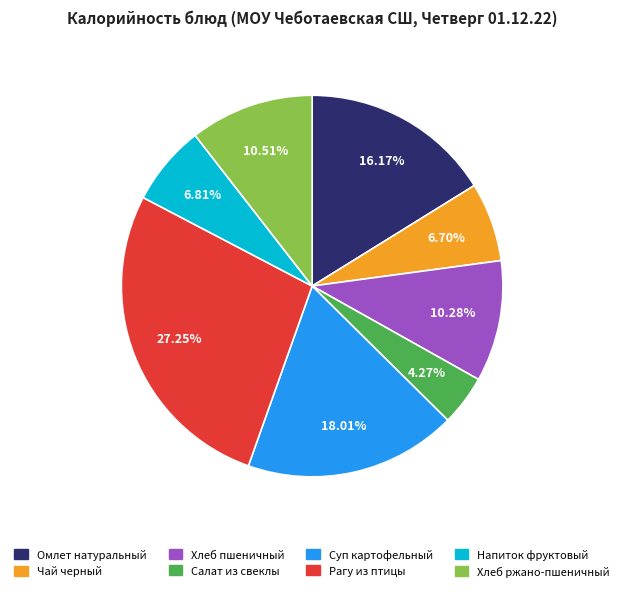

Is it true that Чай черный is 1% of the pie?

False